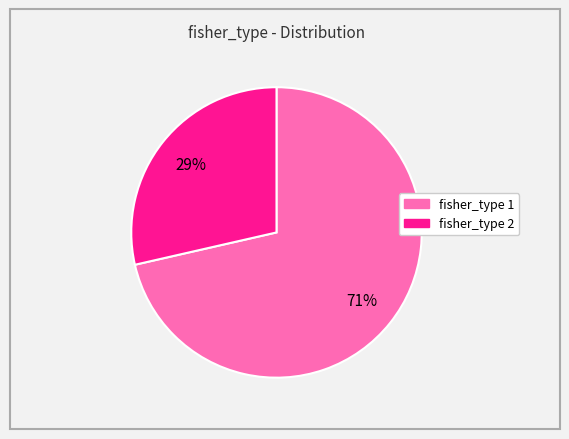

Is there a majority slice in this chart?

Yes